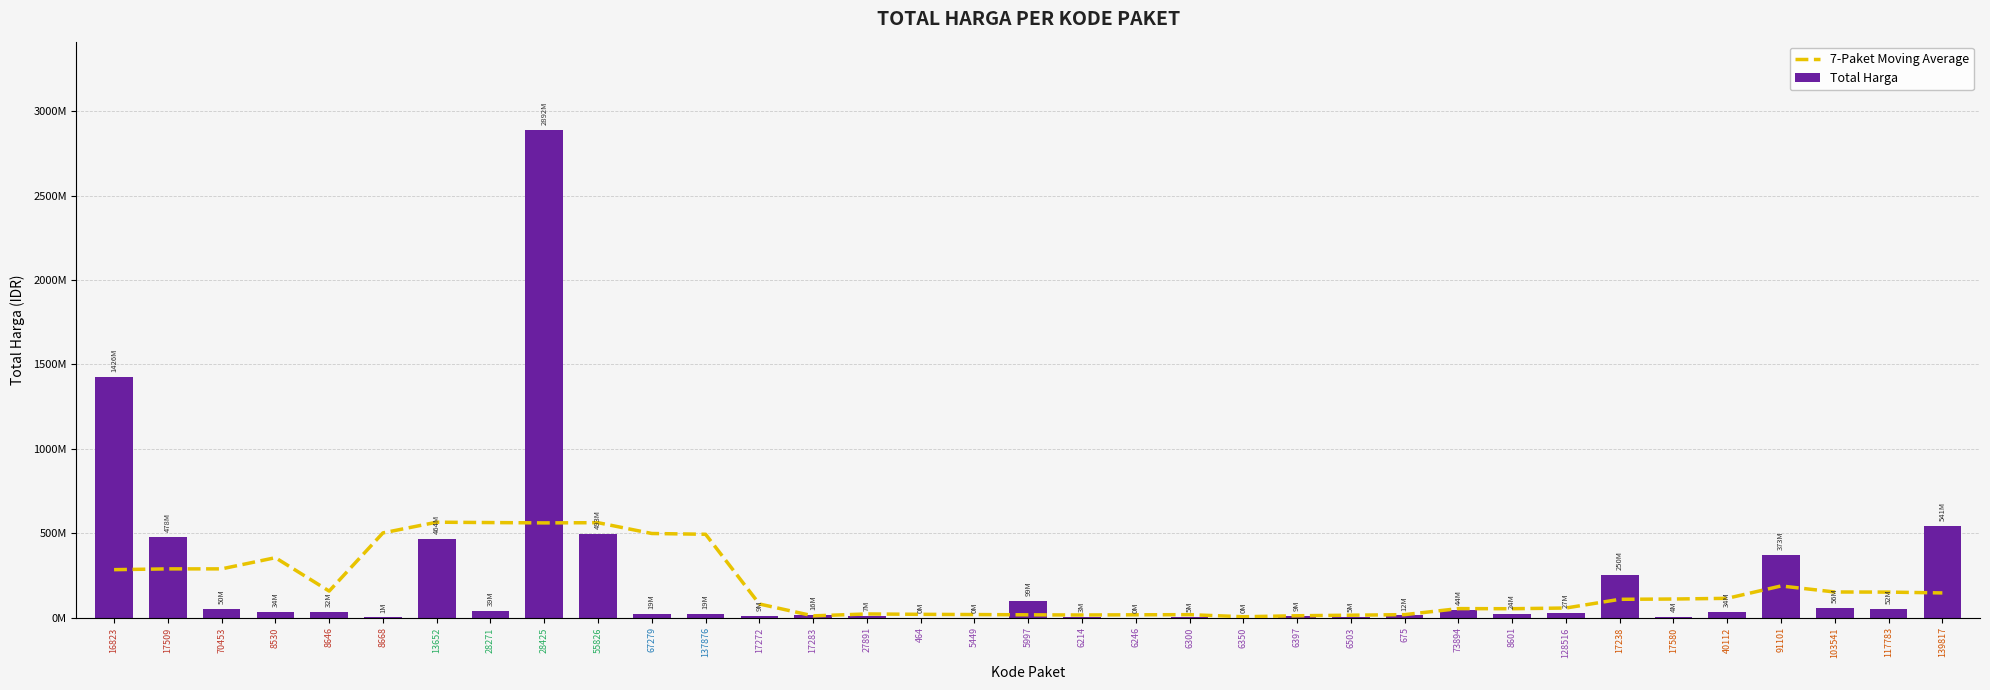

Reading right to left, list all the values displayed in this chart.

7-Paket Moving Average: 146032685.7	150931542.9	151552971.4	187317257.1	113937400.0	109944828.6	108188600.0	56624300.0	52458157.1	53085657.1	17347371.4	14098828.6	10757685.7	4888085.7	17219324.3	16497752.9	15296481.4	16327801.4	17876624.3	19150195.7	21454195.7	10083114.3	80500542.9	493613171.4	498190137.1	562259871.4	561030996.4	562965453.6	565083310.7	501759030.7	156827316.4	354888445.0	288602430.7	288519877.1	283885420.0
Total Harga: 541071000.0	51601000.0	56152800.0	373404000.0	34292000.0	4350000.0	250350000.0	27412000.0	23653000.0	43859200.0	12453900.0	5129000.0	8742500.0	182000.0	4672200.0	265000.0	2772000.0	98772570.0	78000.0	333600.0	7401240.0	15513960.0	9180000.0	18900000.0	19175000.0	493000000.0	2892122000.0	39440000.0	464002100.0	577875.0	32441200.0	34000000.0	49730040.0	477600000.0	1425867900.0